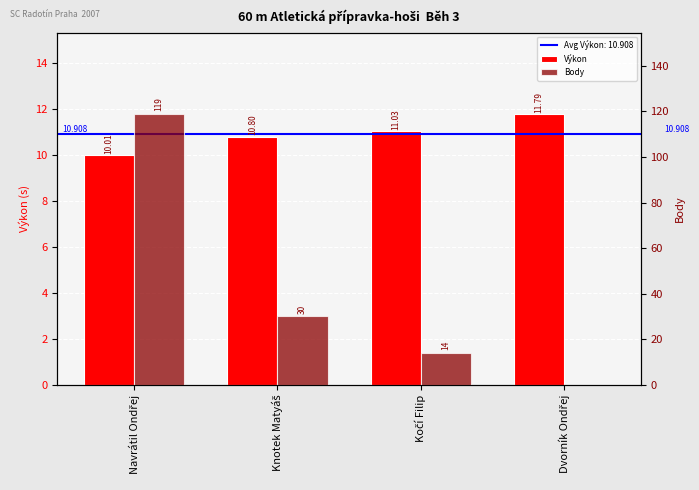

Reading left to right, extract all data points from this chart.

Výkon: 10.0	10.8	11.0	11.8
Body: 119.0	30.0	14.0	0.0